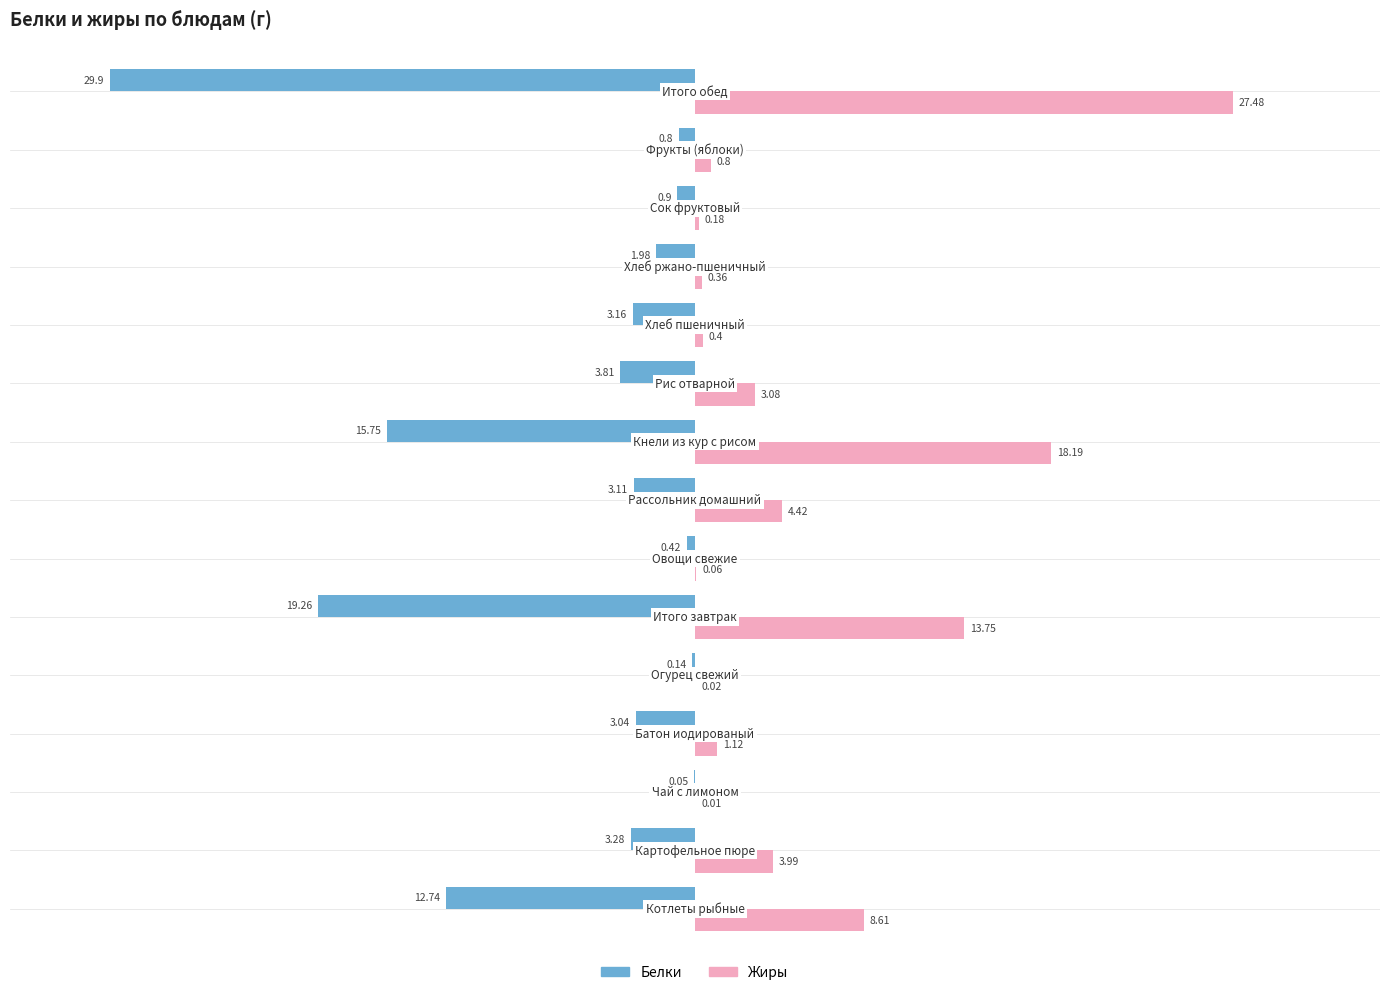

Which series has the largest total across all categories?

Жиры